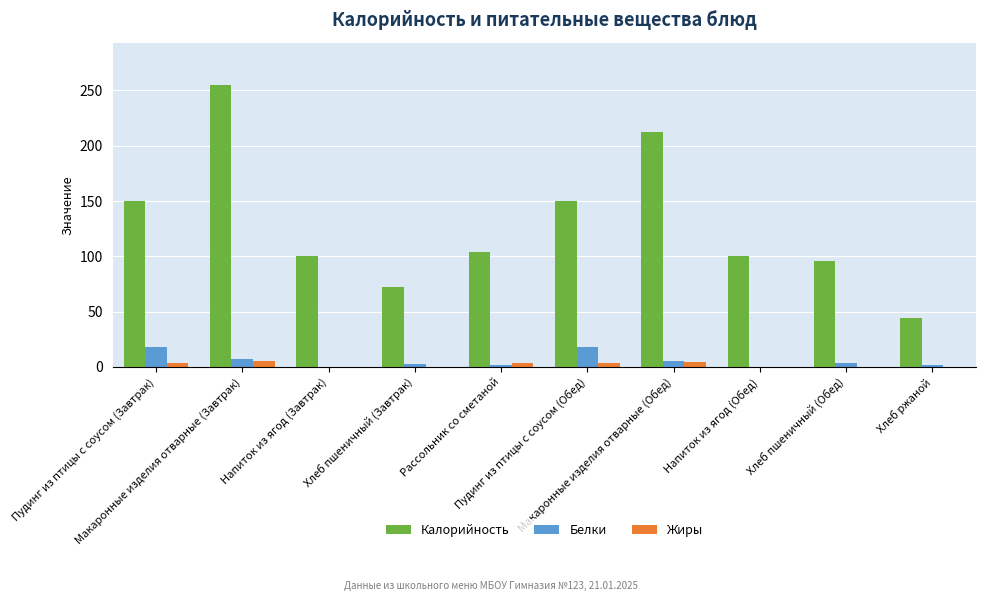

What is the sum of all Белки values?

57.9